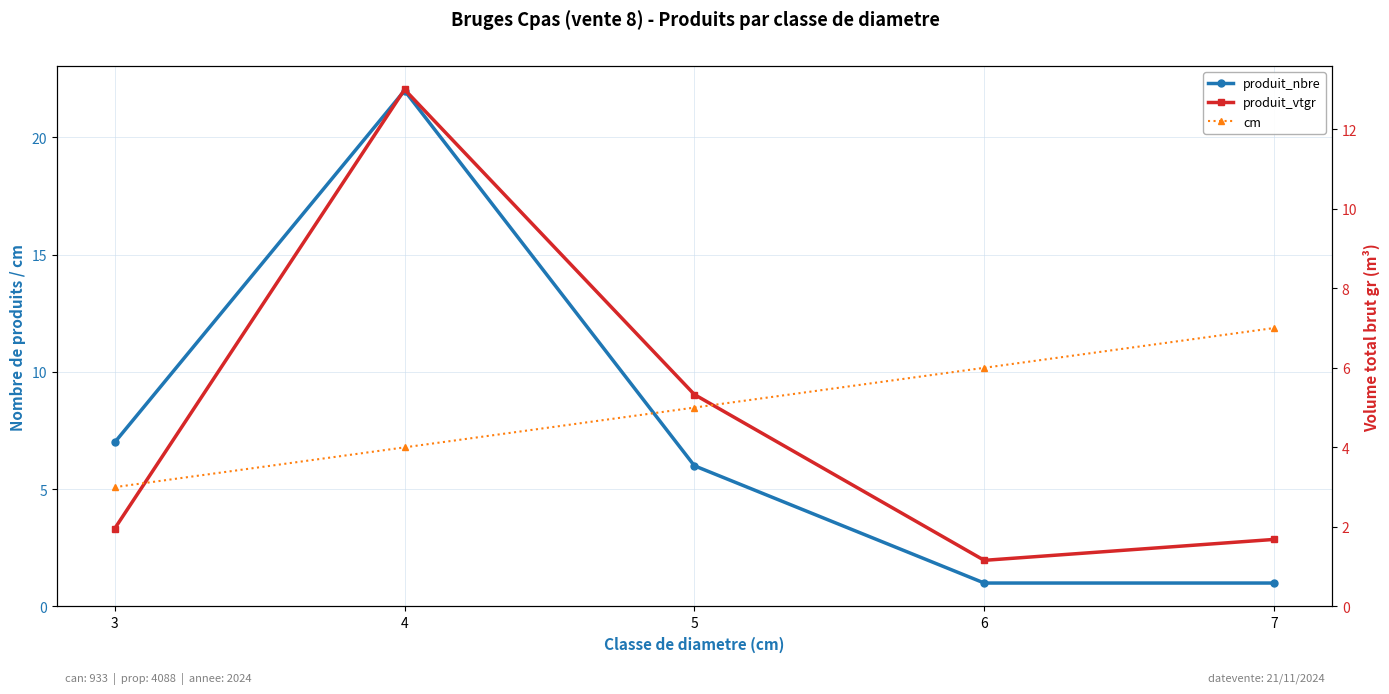

How many interior local valleys does the produit_vtgr series have?

1